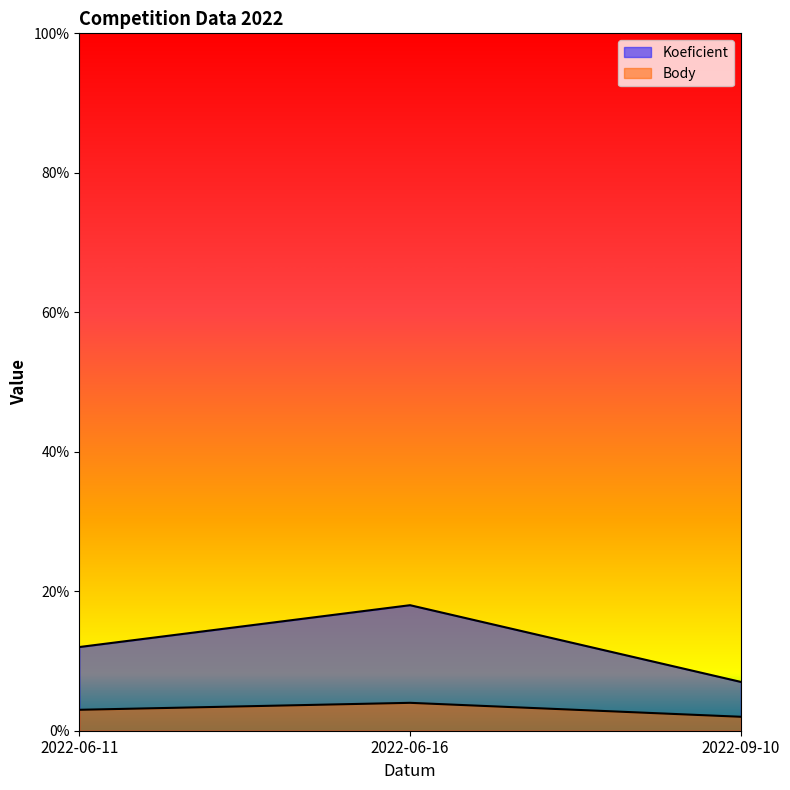

What is the spread (max minus min) of values at 2022-06-16?

14